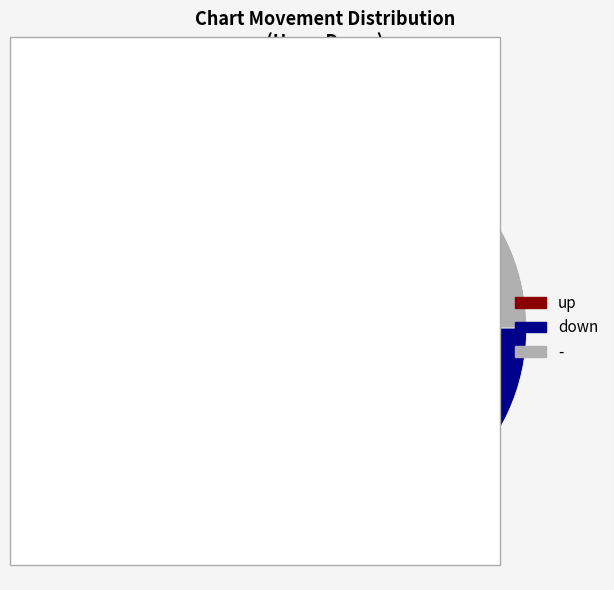

The down slice represents 28% of the pie. True or false?

True